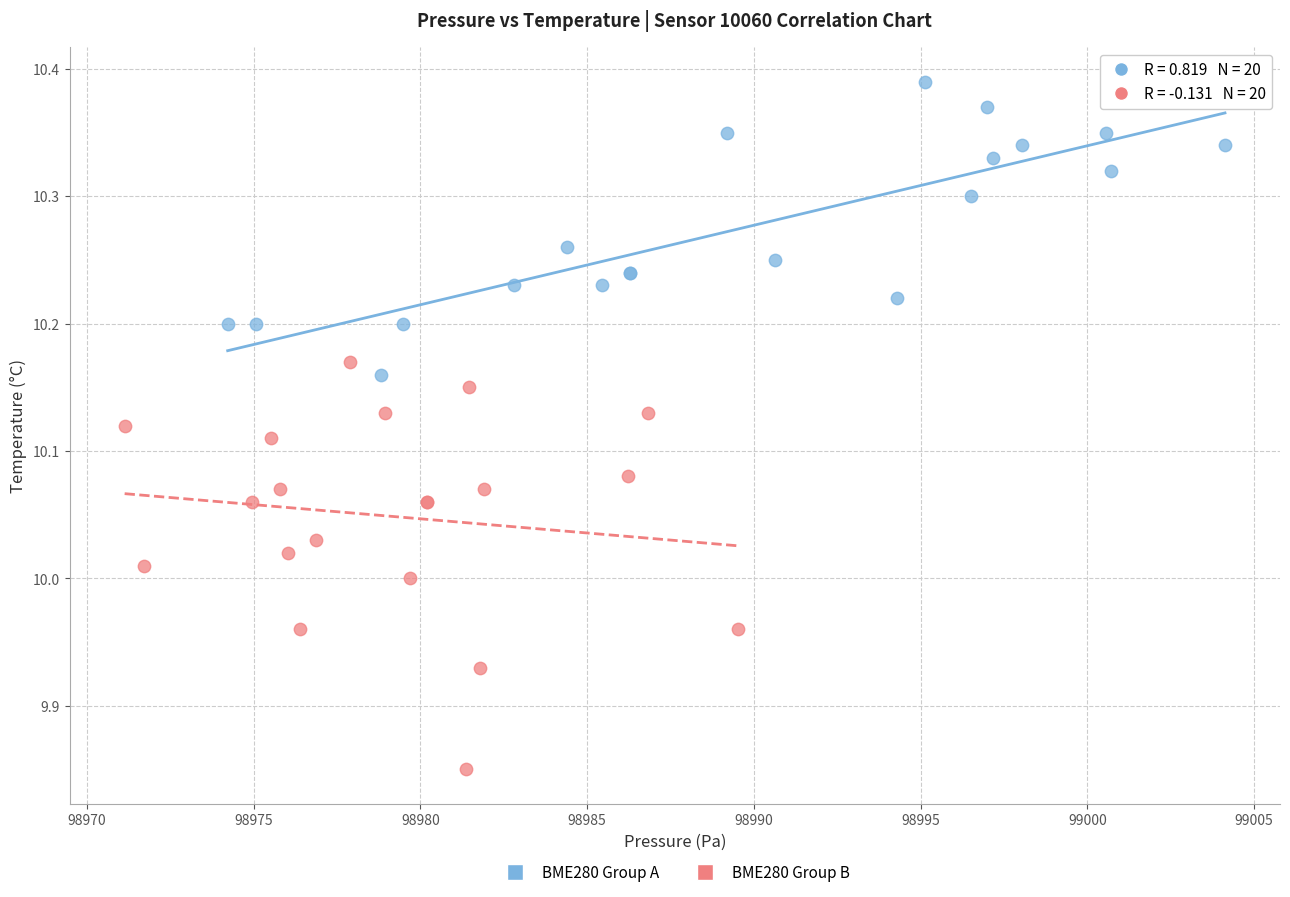

Which series has the widest spread of Y values?

BME280 Group B